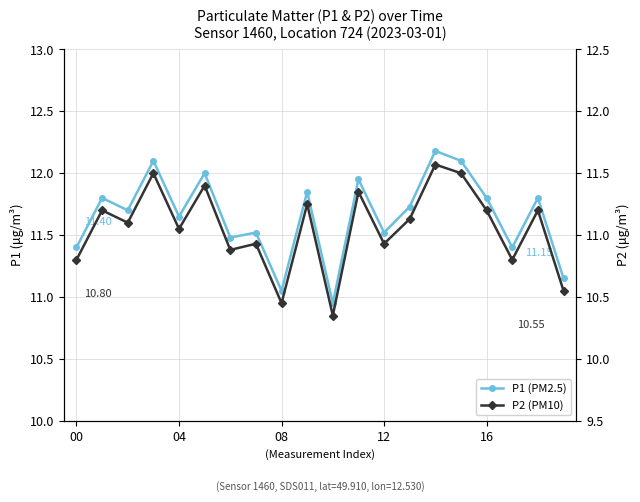

What is the difference between the maximum and minimum values in the P2 series?

1.2